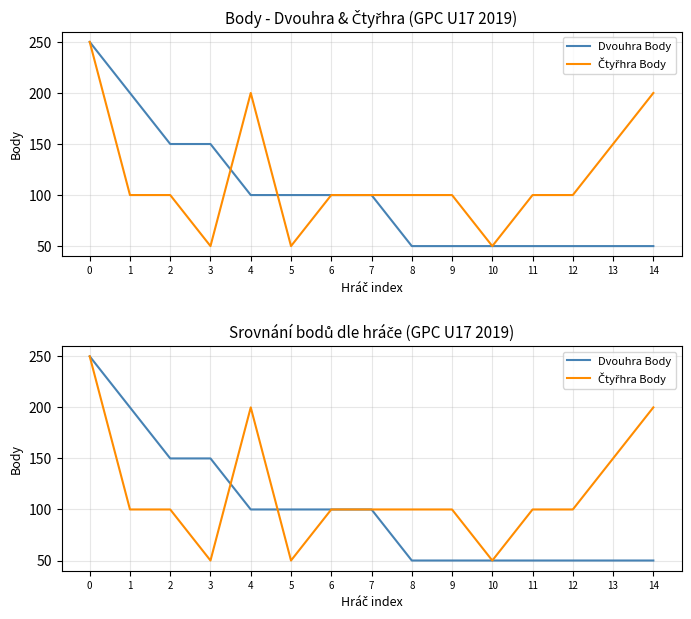

List the labels in order of Dvouhra Body value, smallest first.

8, 9, 10, 11, 12, 13, 14, 4, 5, 6, 7, 2, 3, 1, 0